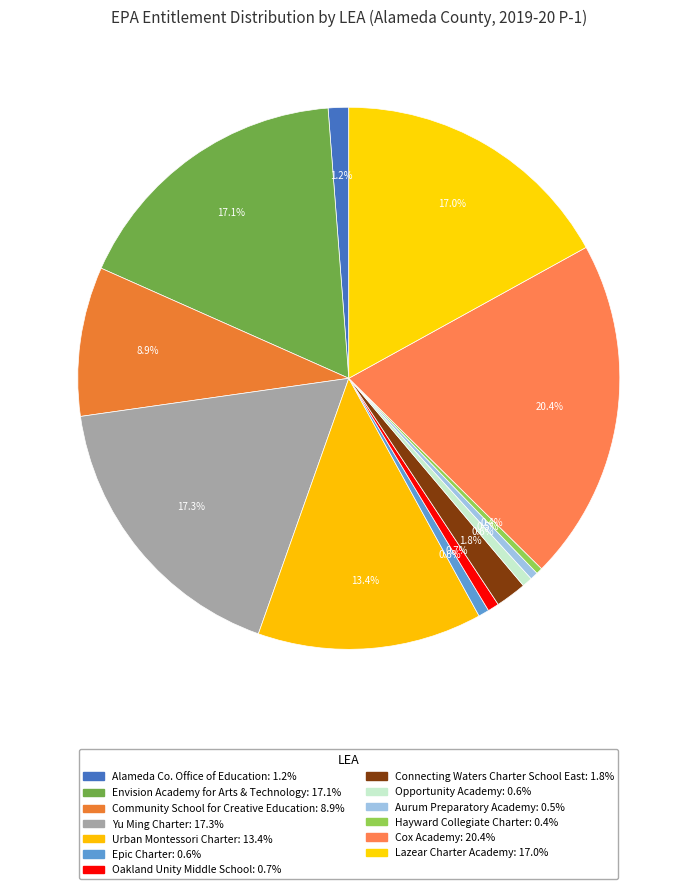

How many slices are in this pie chart?

13